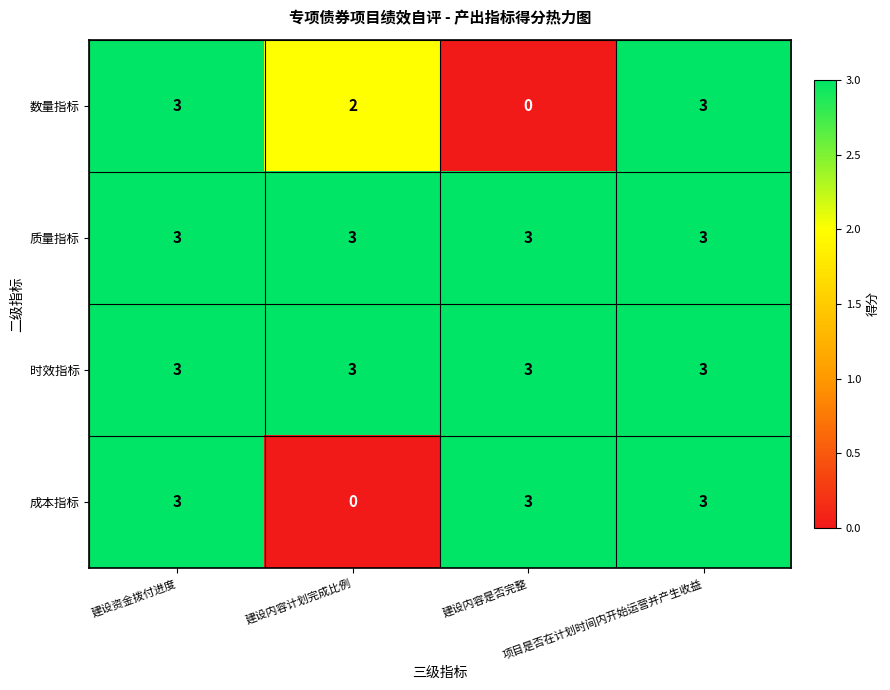

What is the maximum value shown in the chart?

3